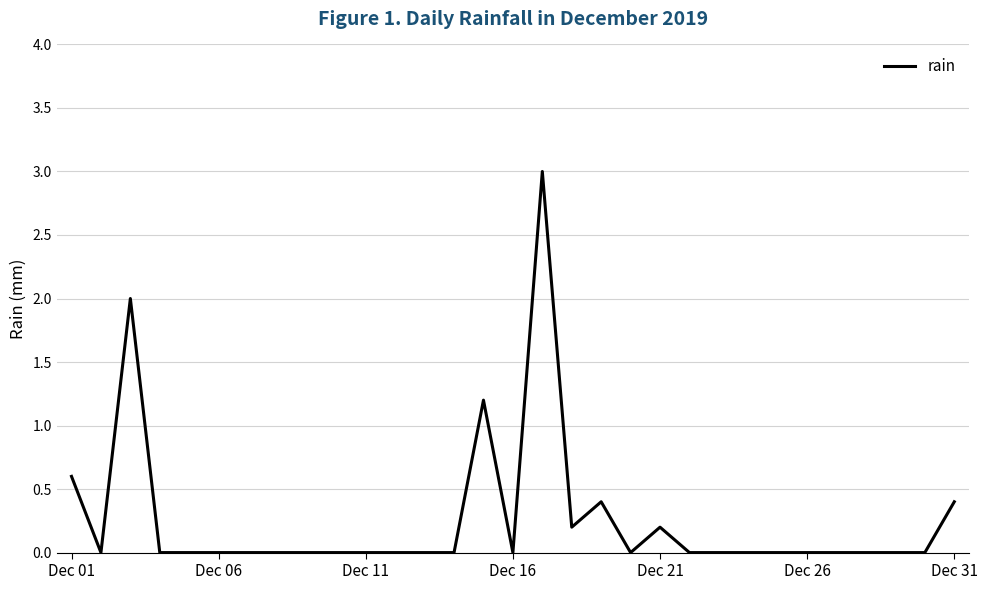

What is the greatest value displayed?

3.0